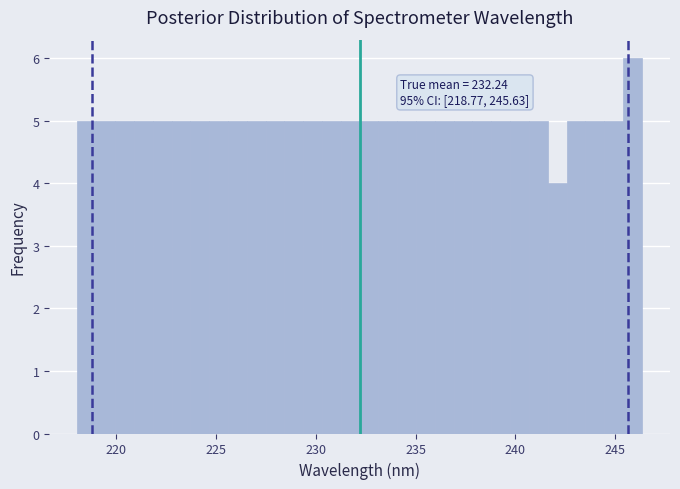

Around what value on the x-axis is the tallest bar? Give the approximate position of its centre, as read against the axis.

246.0